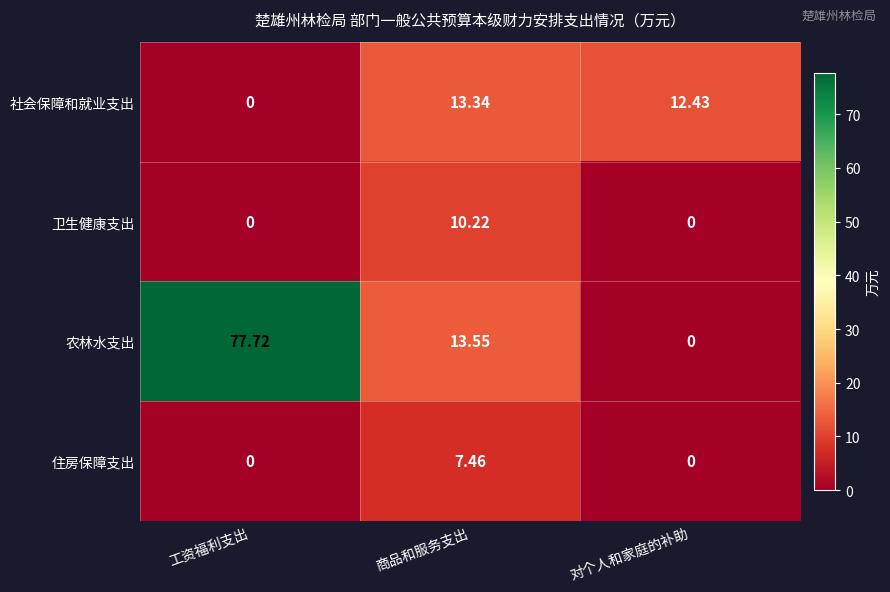

What is the spread (max minus min) of values at 工资福利支出?

77.7